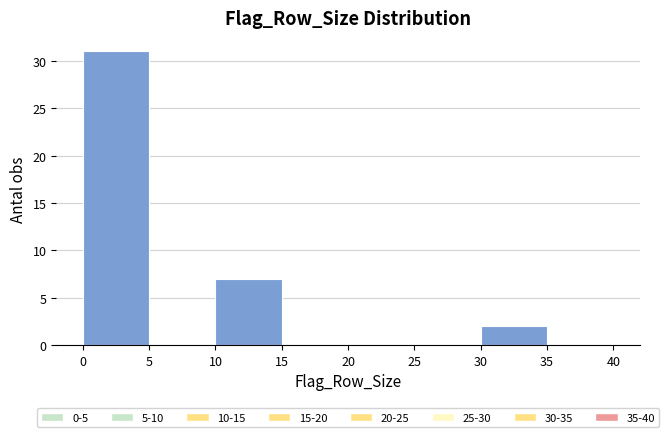

Over which range of the x-axis is the bar tallest?

0 to 5